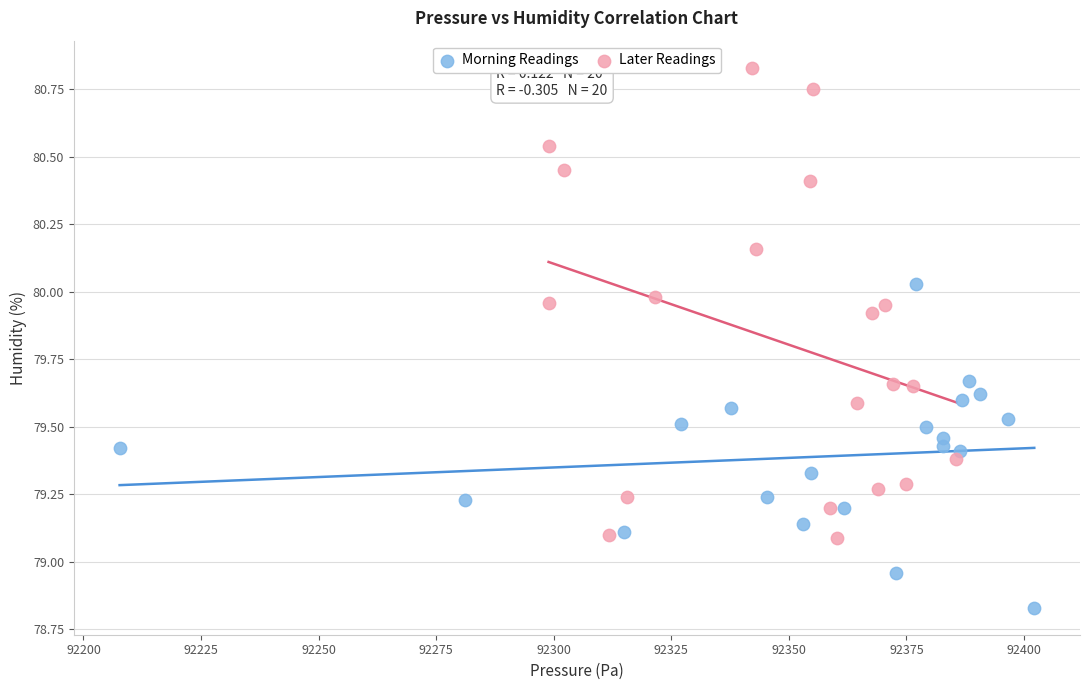

Which series contains the highest Y value?

Later Readings